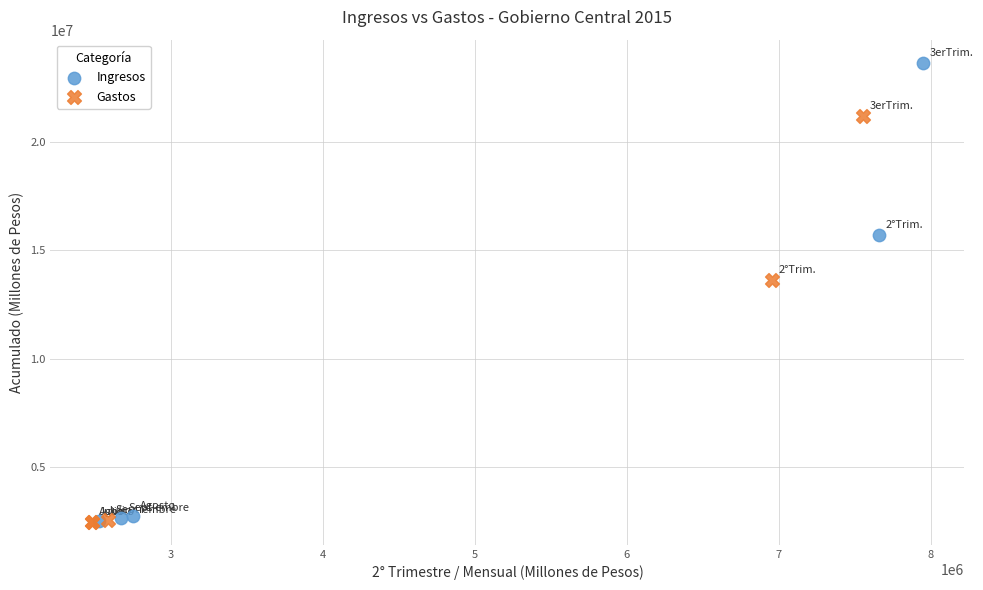

Which series contains the highest Y value?

Ingresos